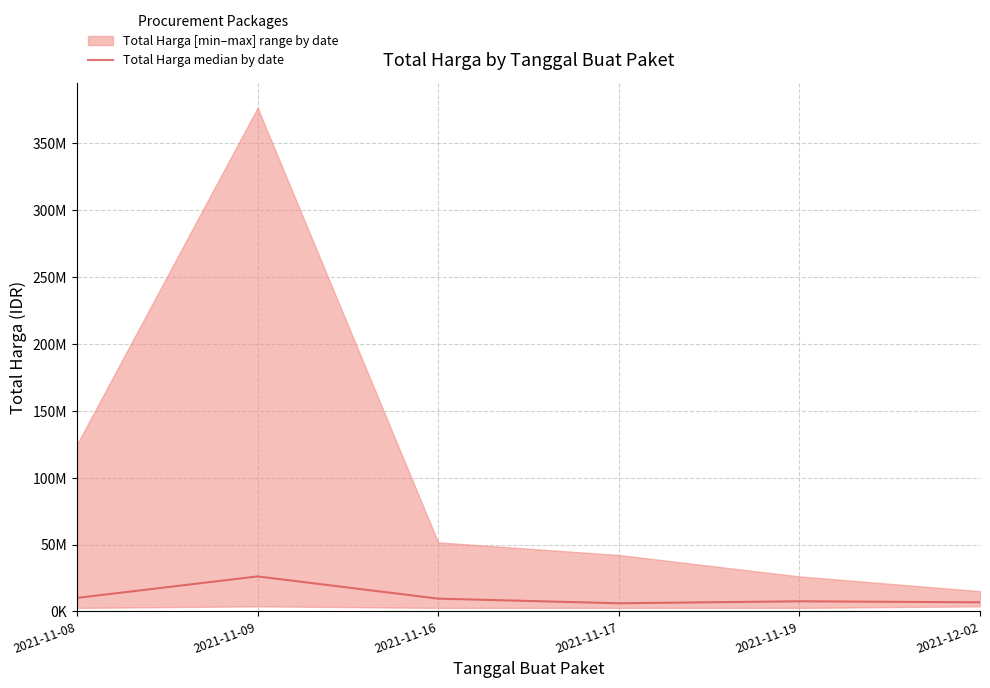

Which has a higher value, 2021-12-02 or 2021-11-16?

2021-11-16